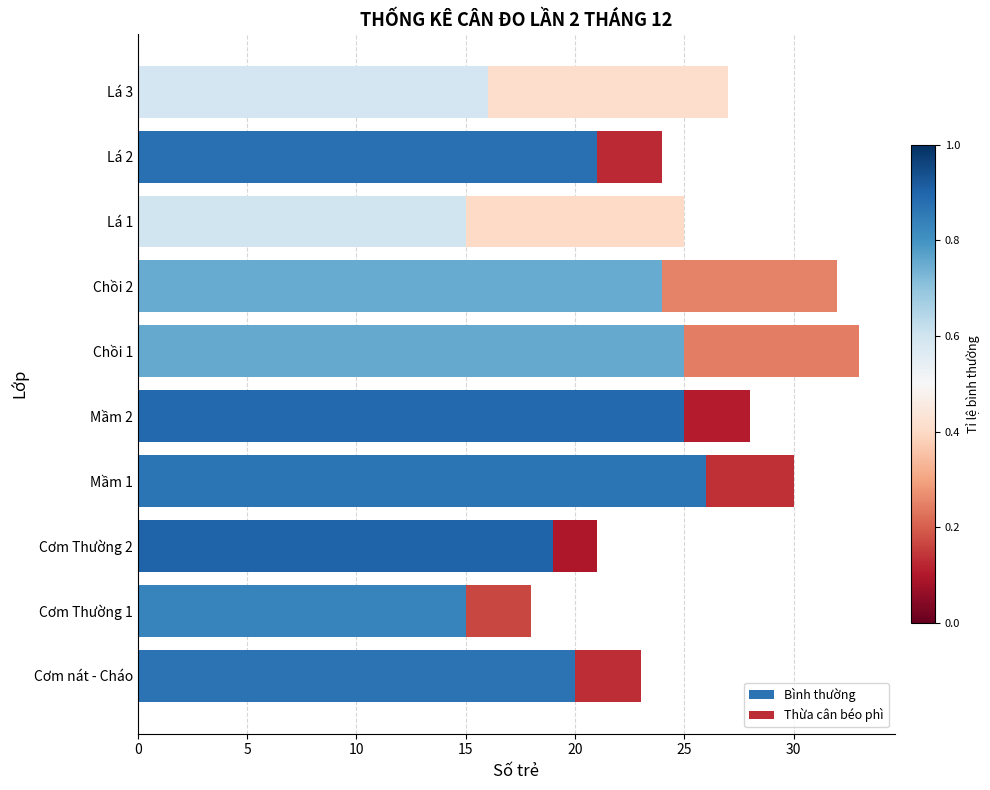

What is the sum of the Bình thường values at Mầm 1 and Chồi 1?

51